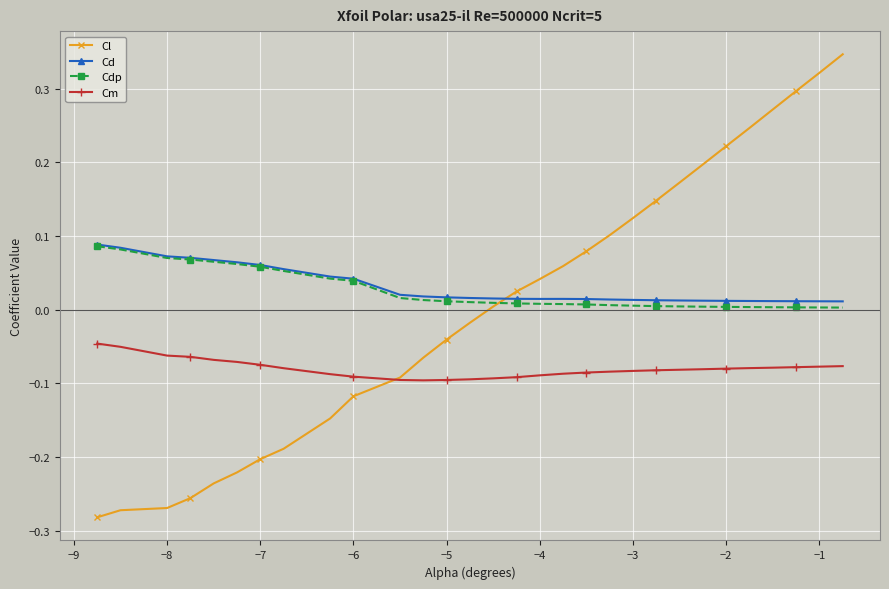

Which series has the largest total across all categories?

Cd